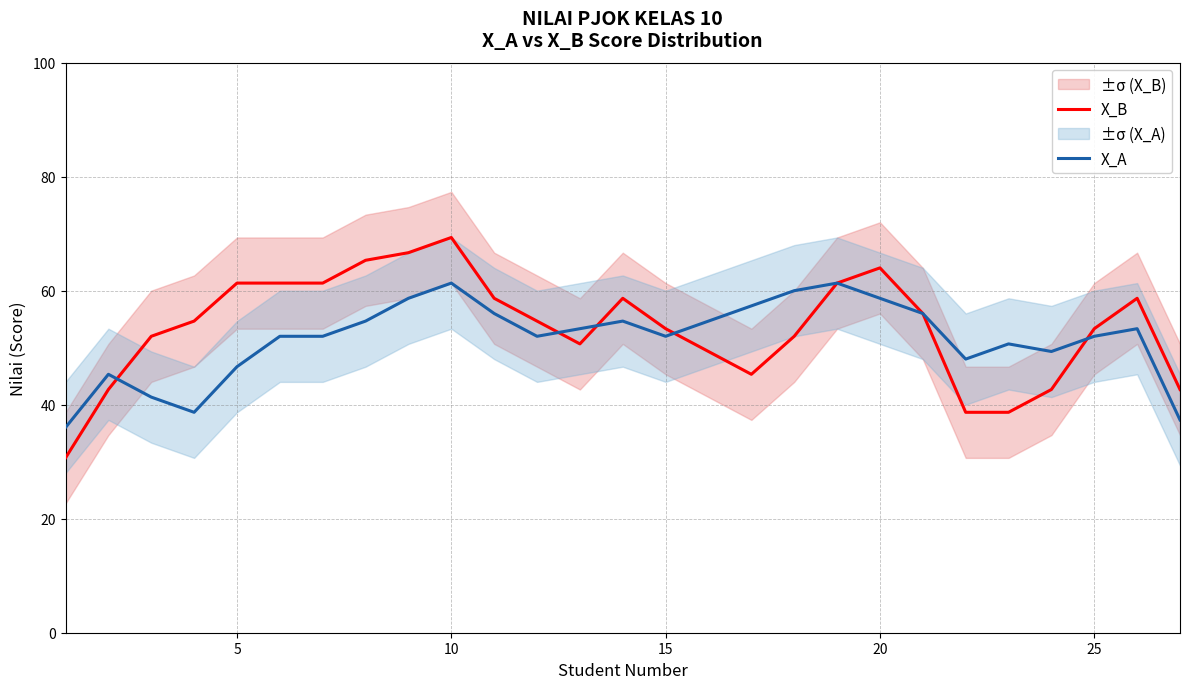

What is the highest value of the X_B series?

69.3